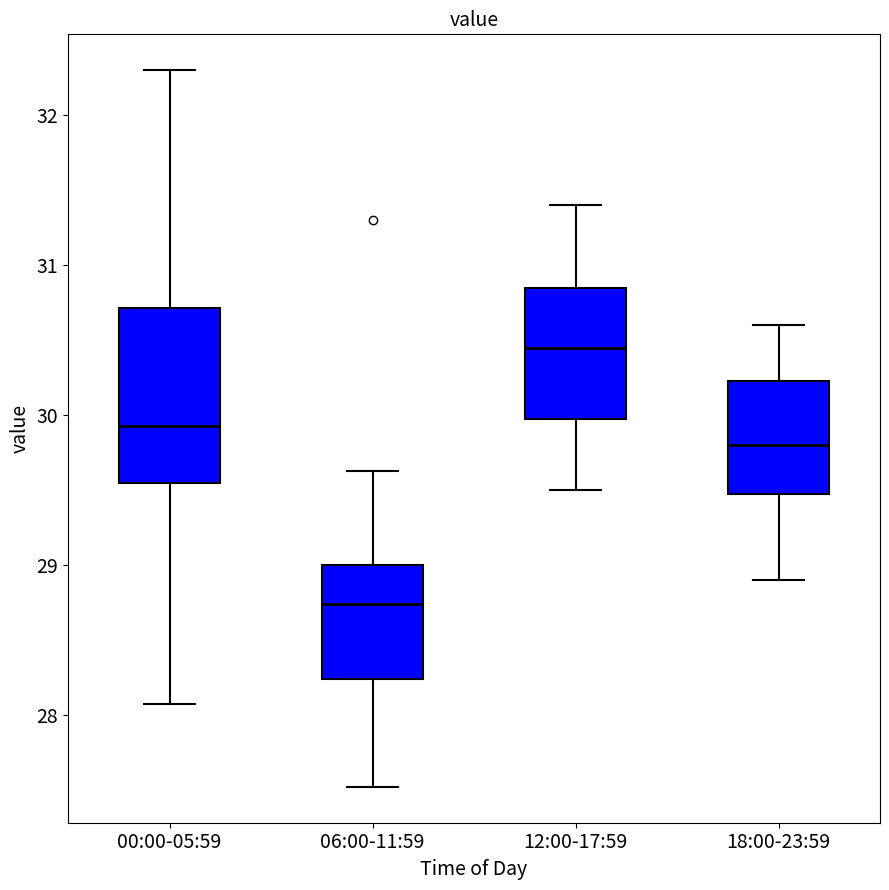

Which box's median line is the highest?

12:00-17:59